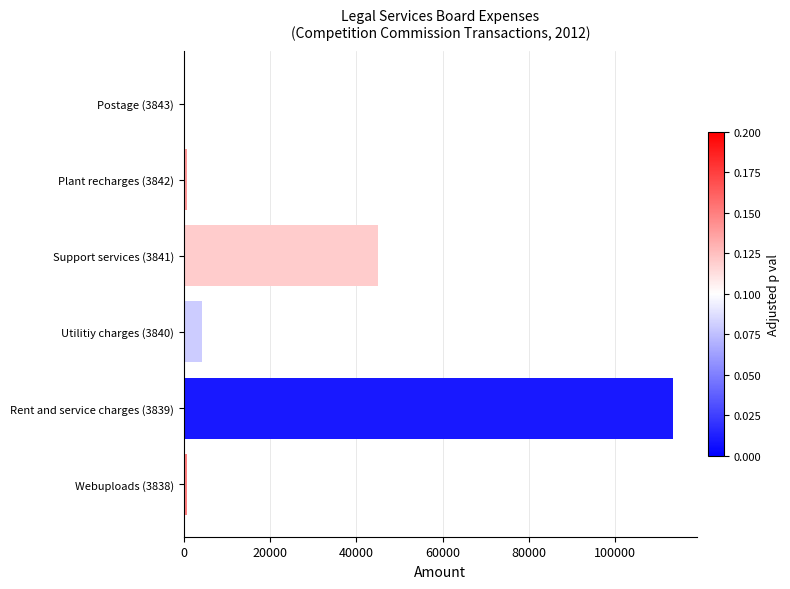

Are the bars horizontal?

Yes